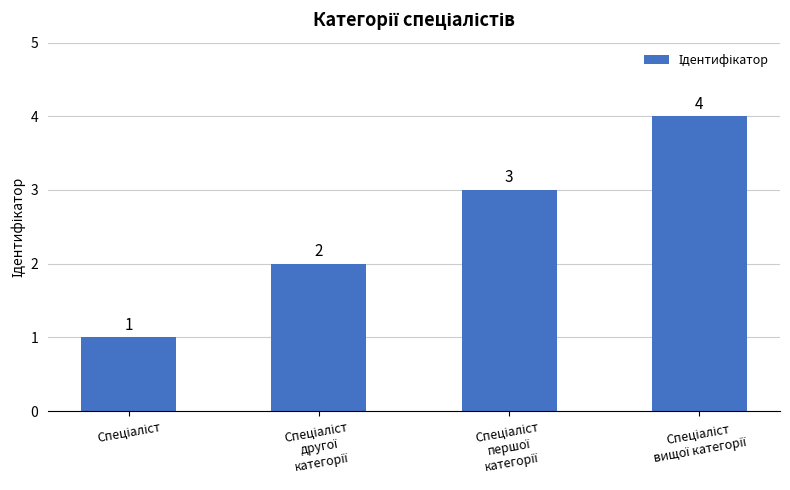

What is the sum of all values?

10